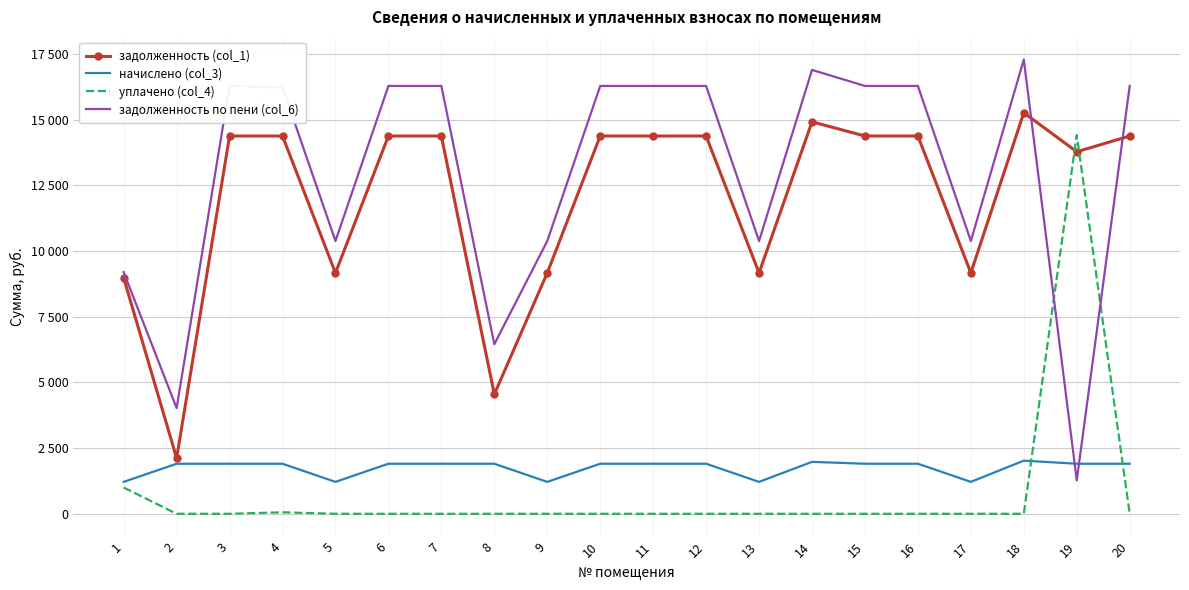

What is the difference between the начислено (col_3) values at 14 and 10?

71.5